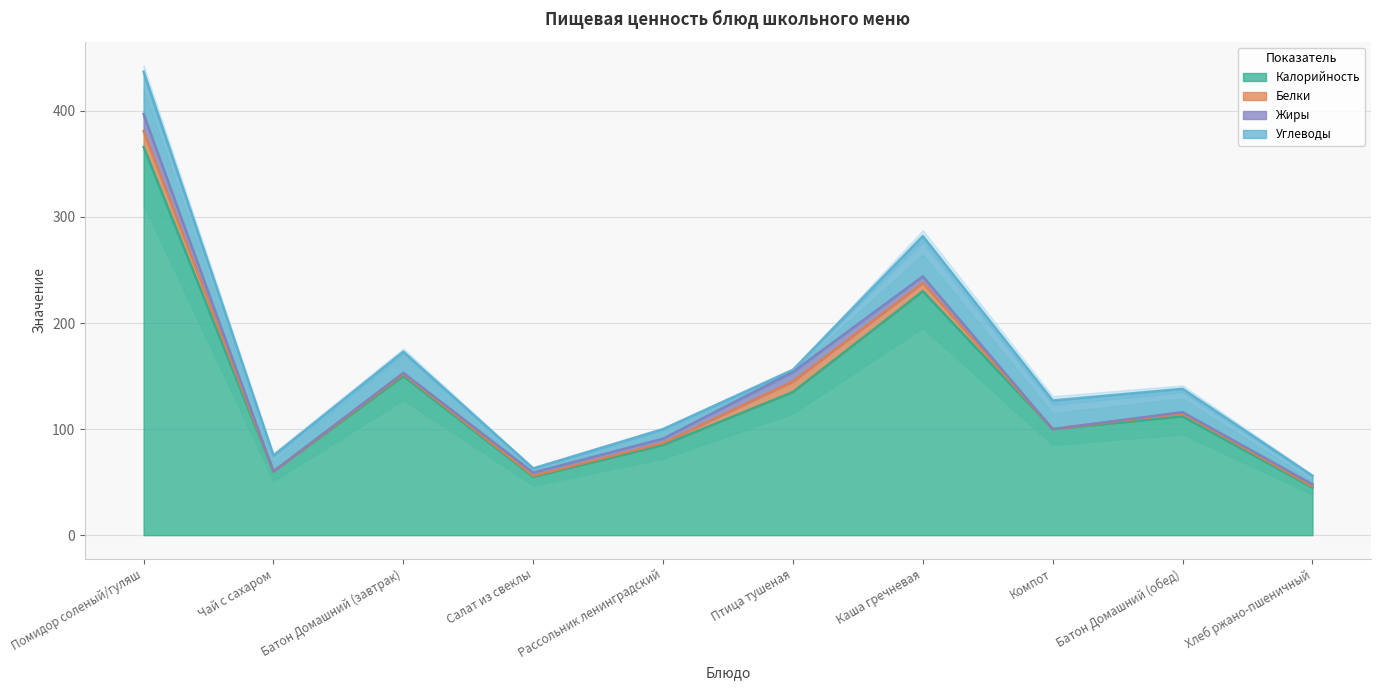

What position from the right is Рассольник ленинградский?

6